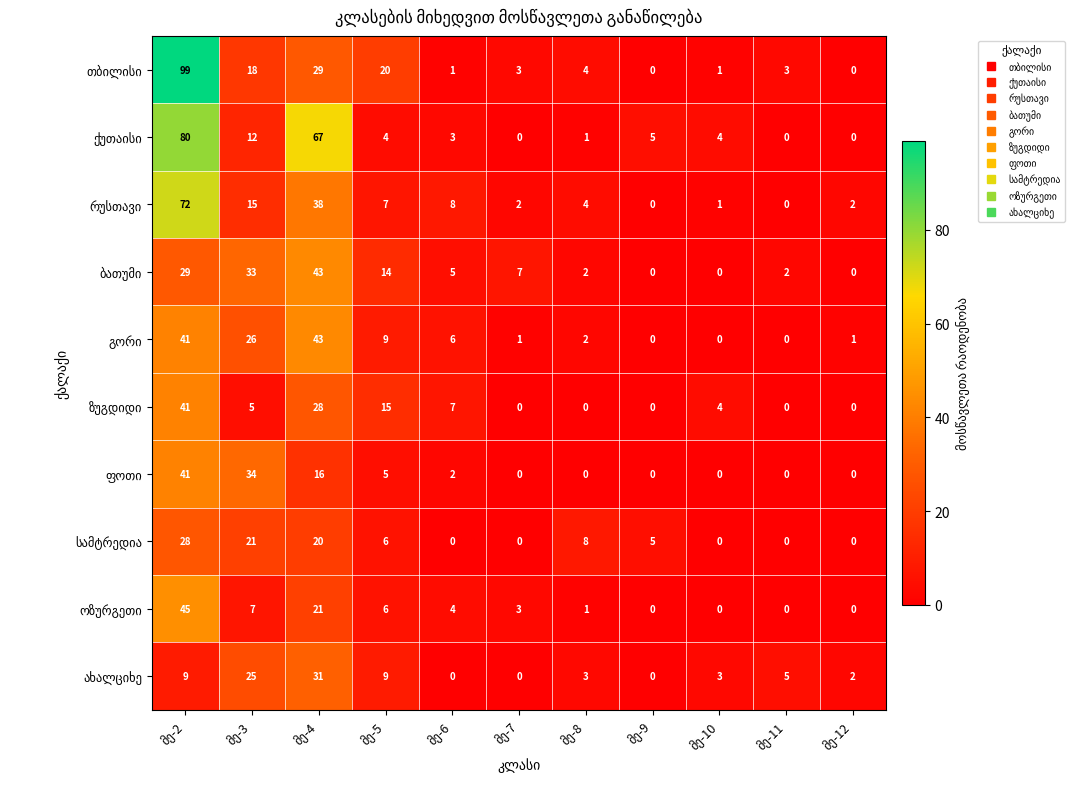

At მე-11, list the series in order from smallest to largest.

ქუთაისი, რუსთავი, გორი, ზუგდიდი, ფოთი, სამტრედია, ოზურგეთი, ბათუმი, თბილისი, ახალციხე